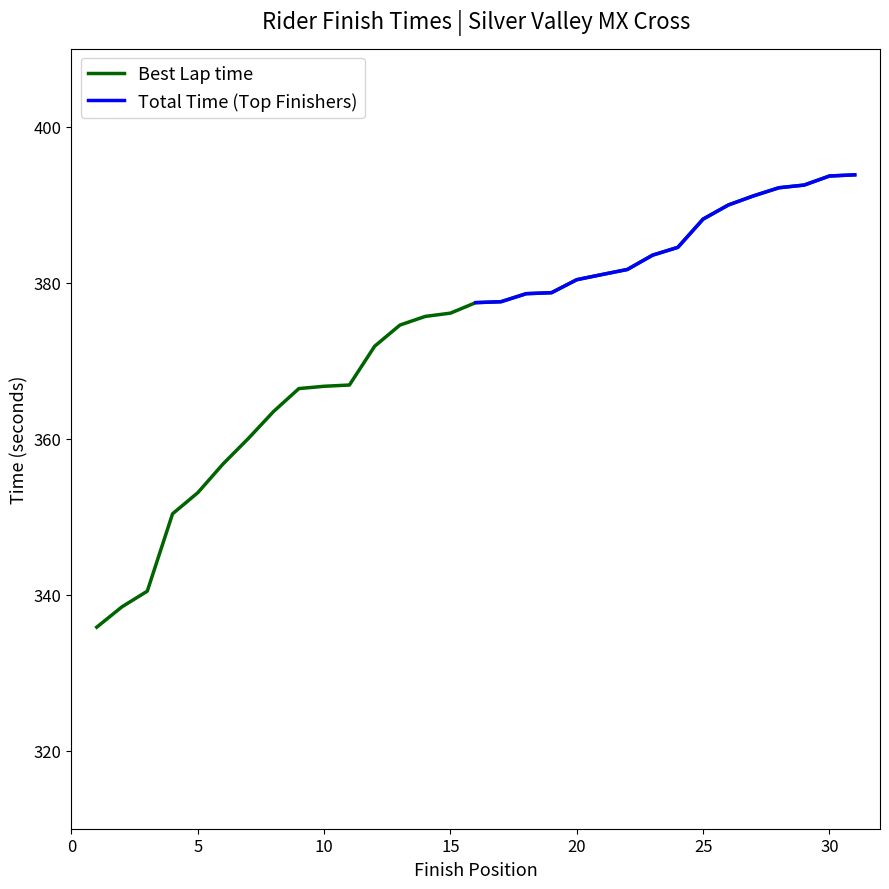

What is the smallest value displayed?

335.8